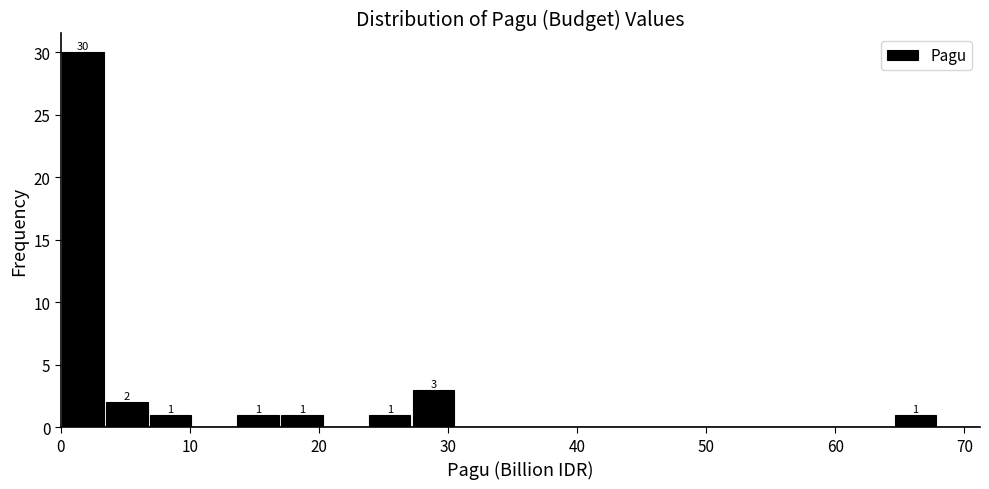

Around what value on the x-axis is the tallest bar? Give the approximate position of its centre, as read against the axis.

2